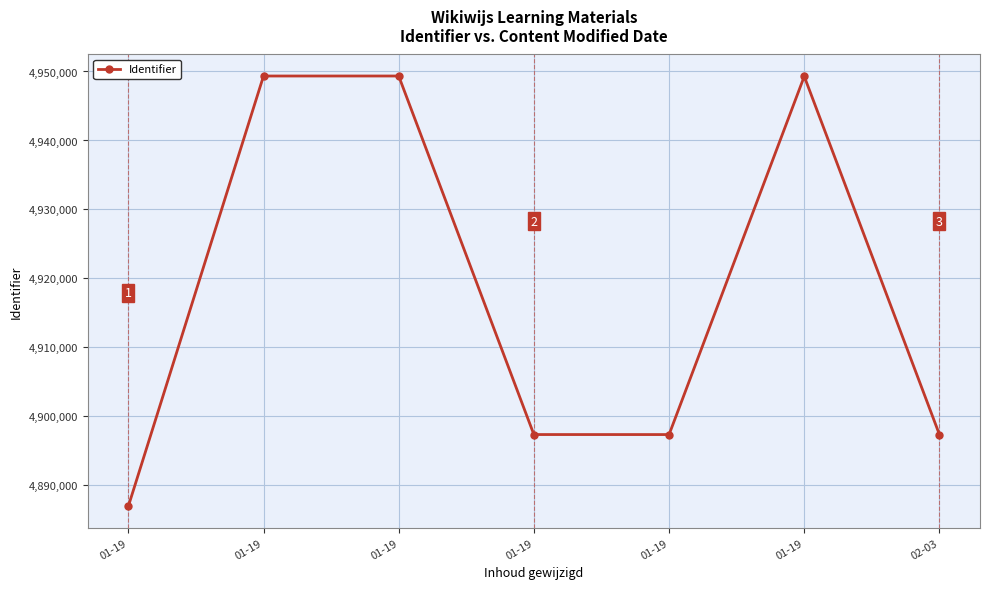

Between 01-19 and 01-19, which is larger?

01-19